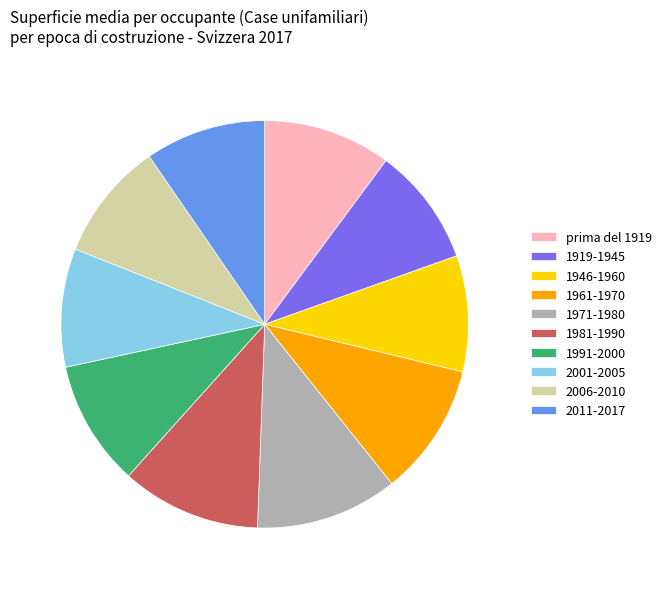

Do 1946-1960 and 1991-2000 together represent more than half of the pie?

No